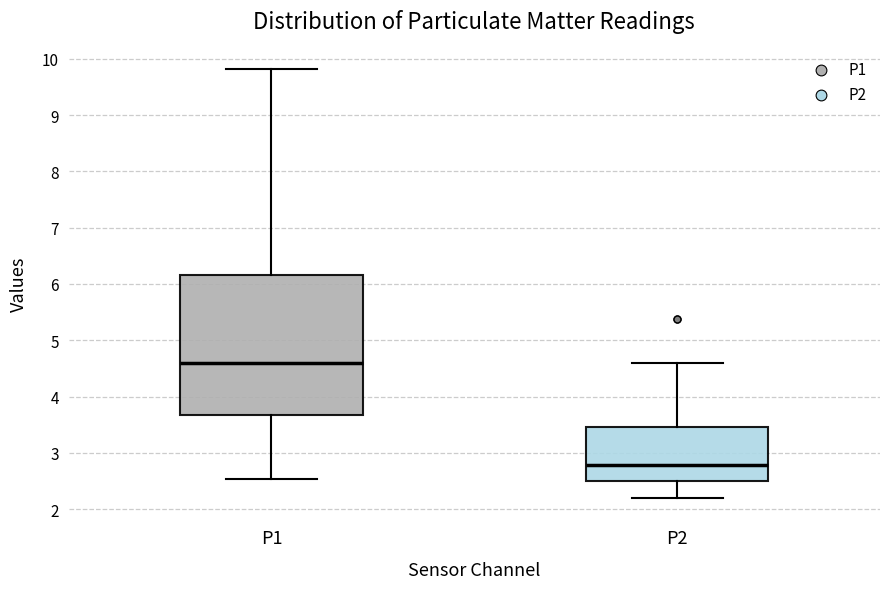

Comparing the boxes themselves (not the whiskers), which one is the tallest?

P1